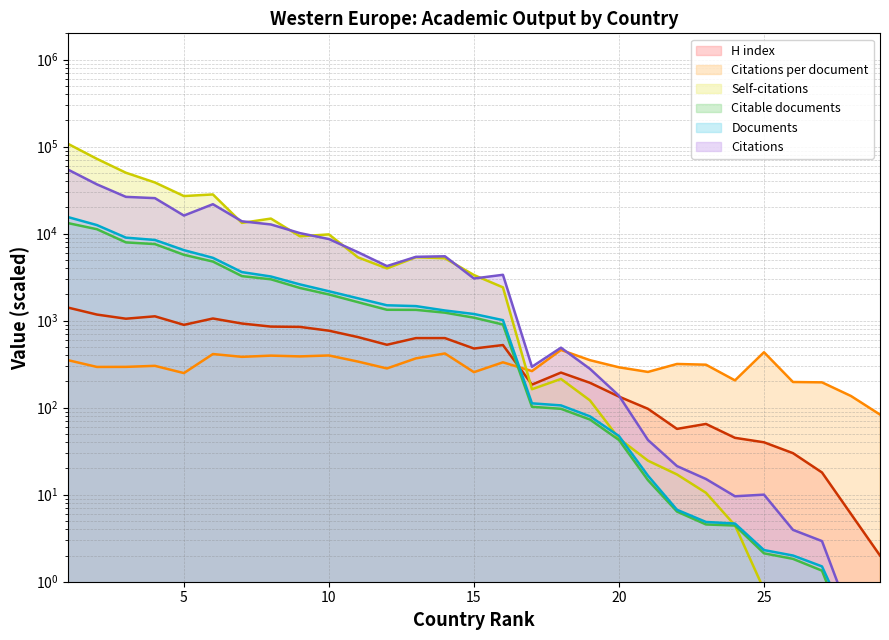

How many values in the Documents series are below 1191?

14